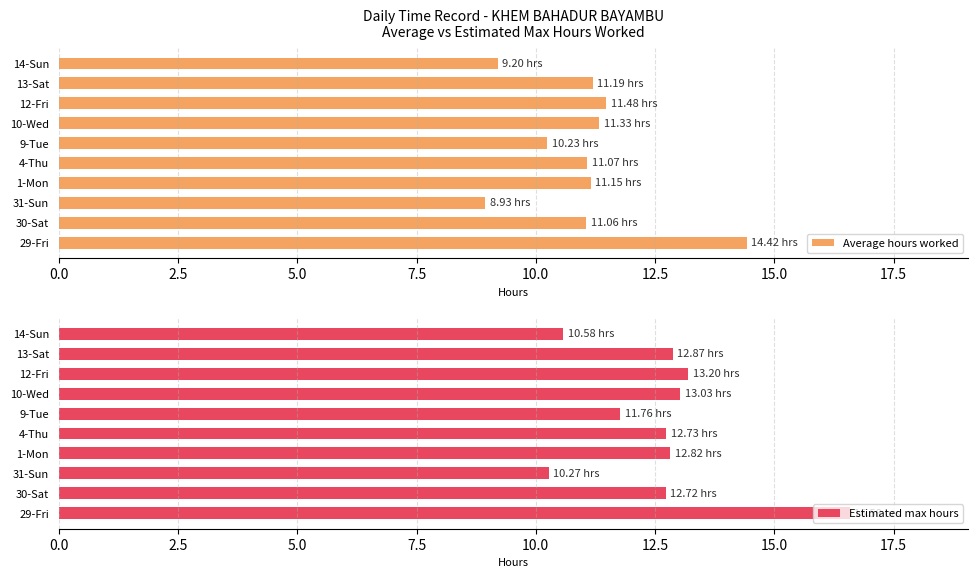

What is the value of the Estimated max hours bar at the 3rd from the left?

10.3